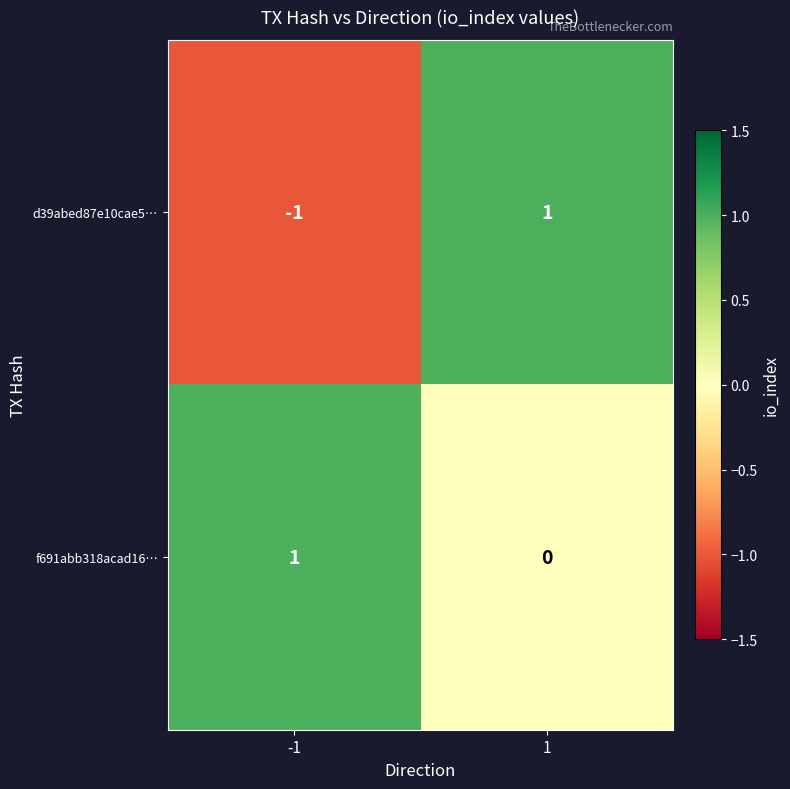

At 1, list the series in order from smallest to largest.

f691abb318acad16…, d39abed87e10cae5…